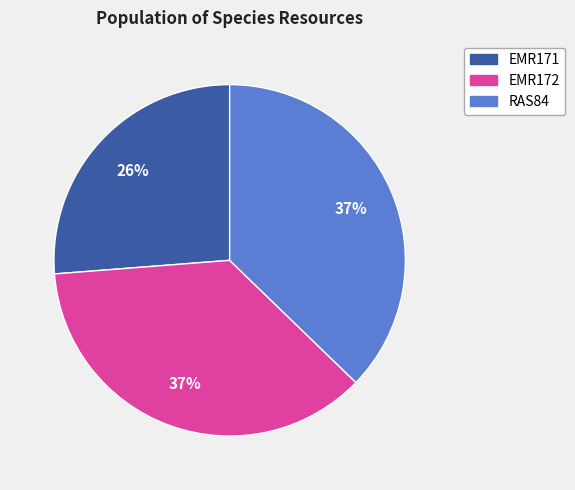

Is RAS84 the majority of the pie?

No